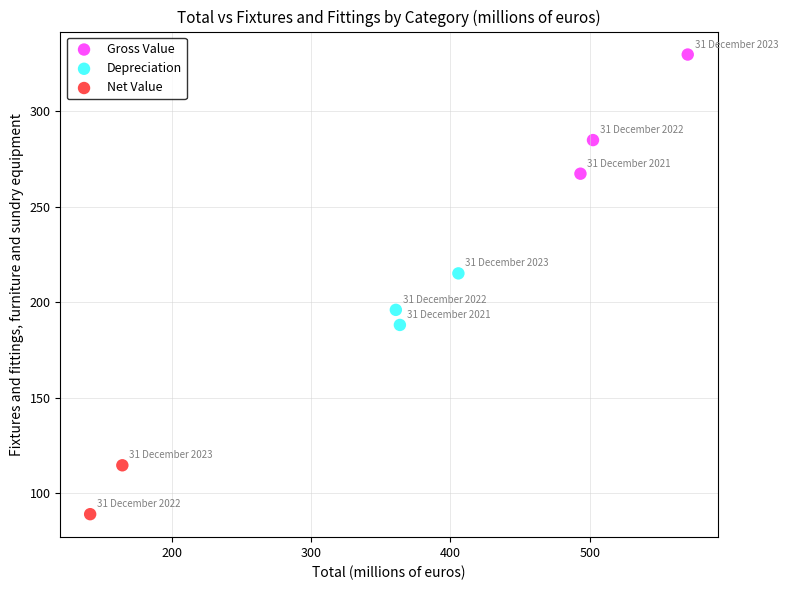

What are all the series names shown in the legend?

Gross Value, Depreciation, Net Value